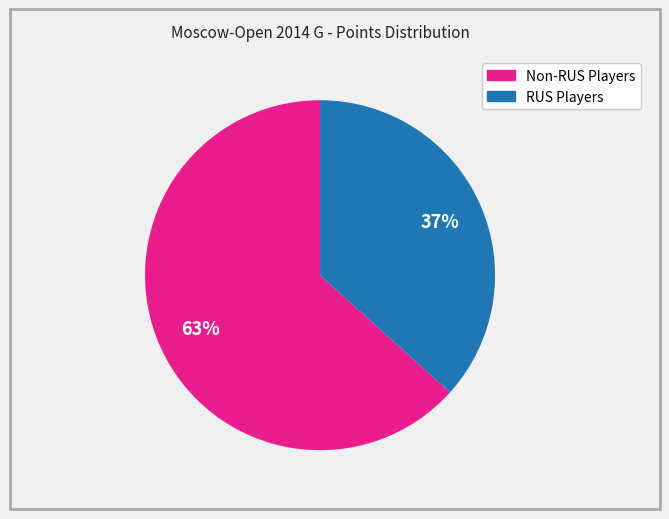

To the nearest percent, what is the average slice percentage?

50%